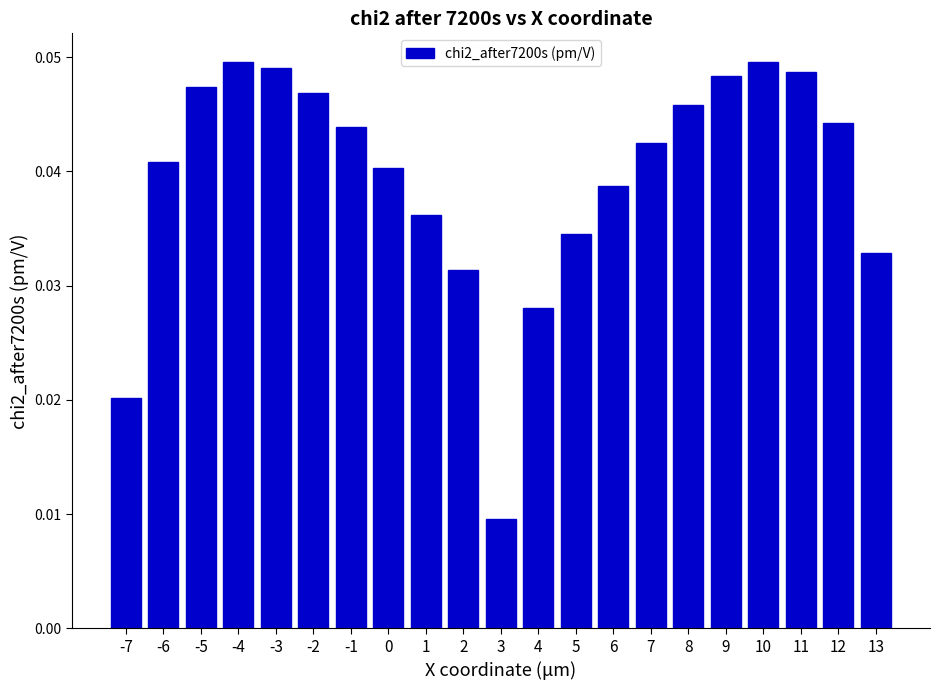

Which category has the lowest value across all series?

3